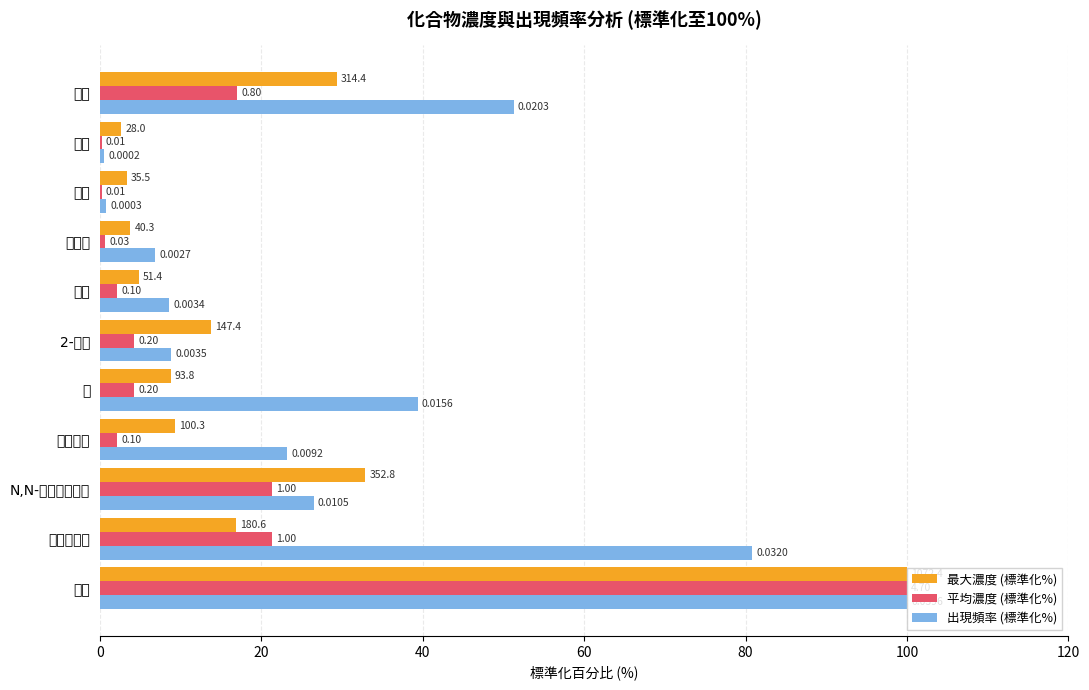

How many bars are there in each group?

3